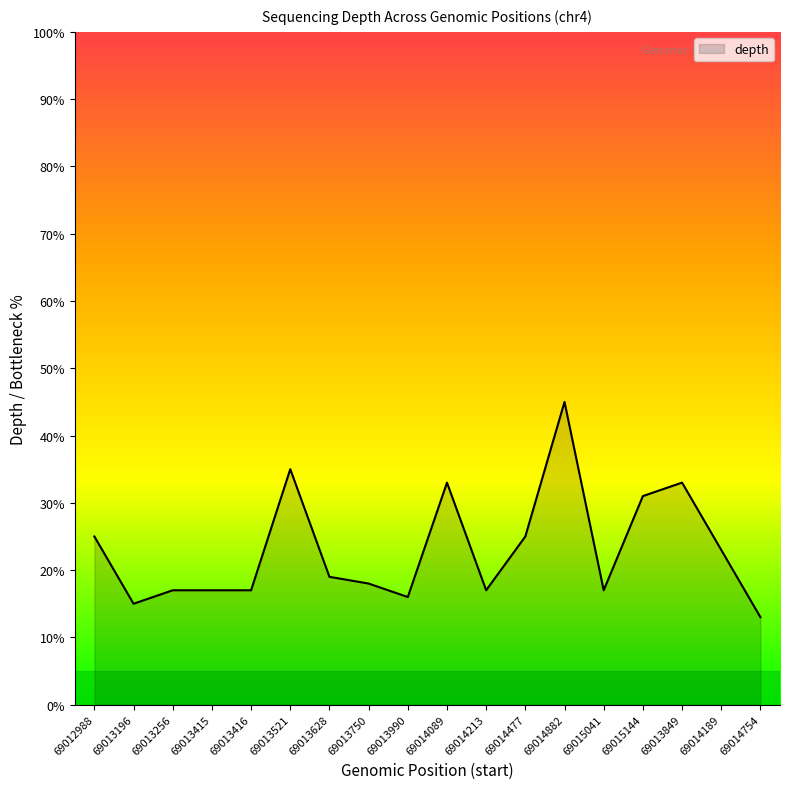

What position from the right is 69014213?

8